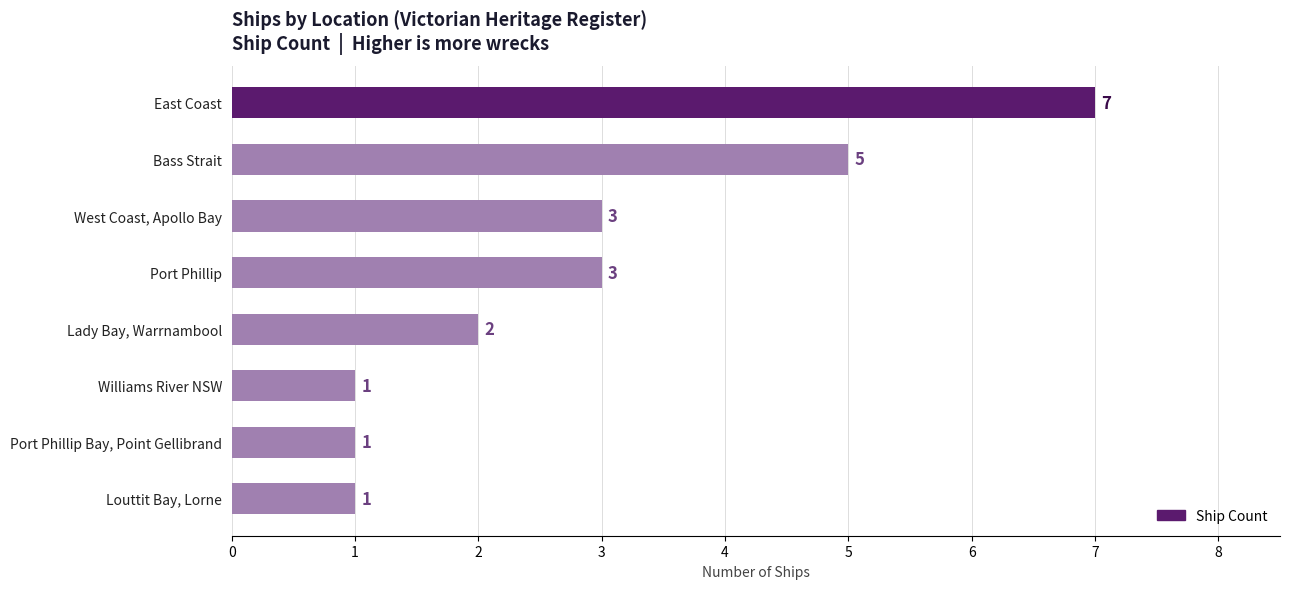

What is the smallest value displayed?

1